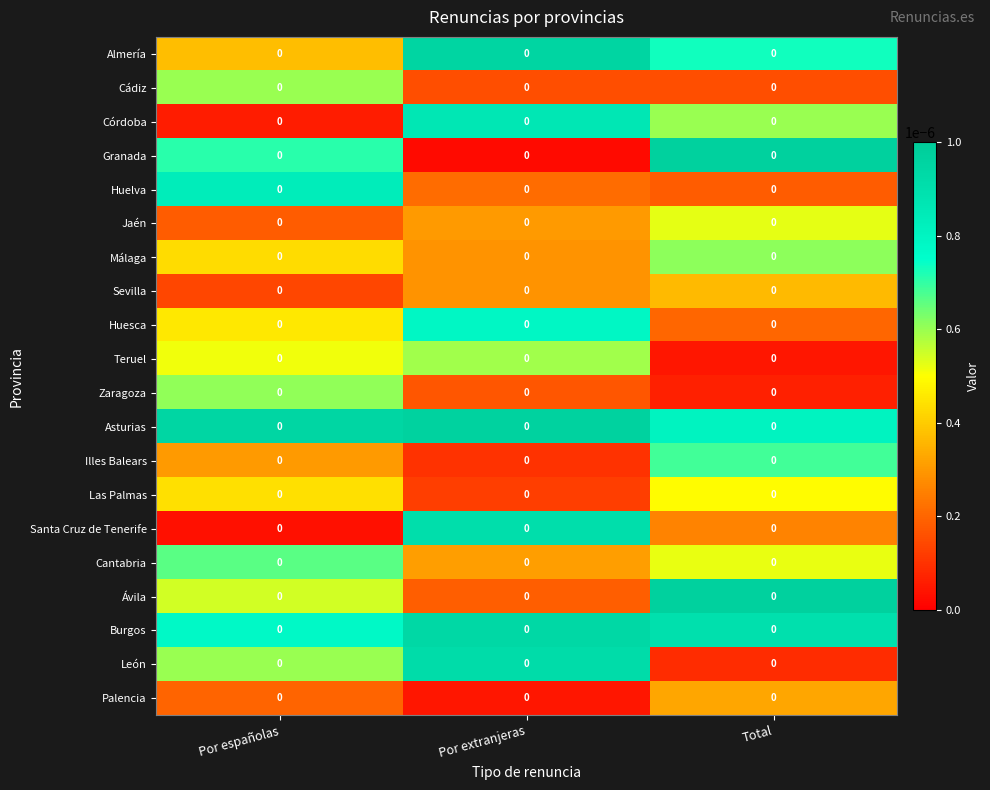

Which series has the largest total across all categories?

Asturias